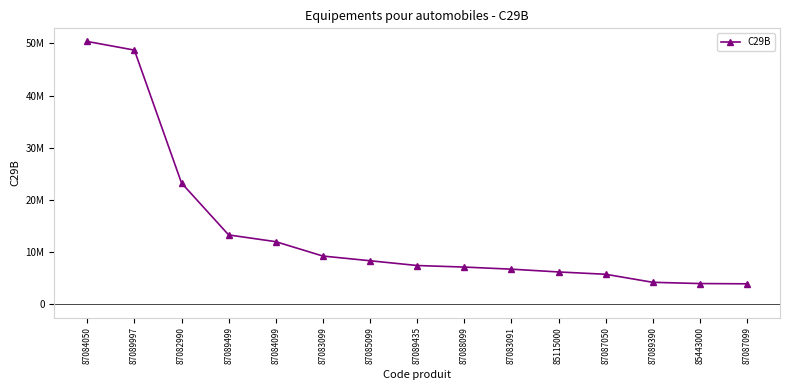

Which has a higher value, 87083091 or 87089997?

87089997